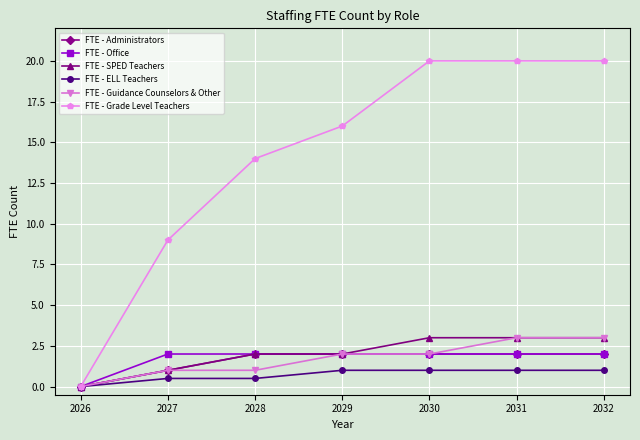

How many FTE - SPED Teachers values are between 1 and 3?

6